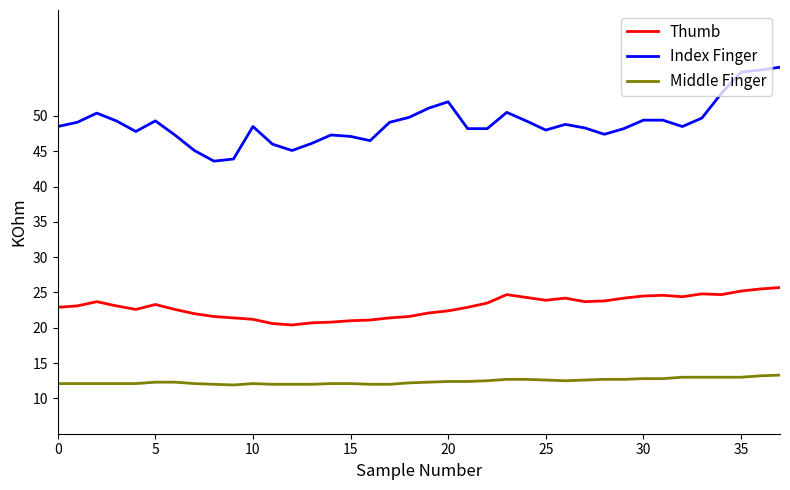

What are all the series names shown in the legend?

Thumb, Index Finger, Middle Finger